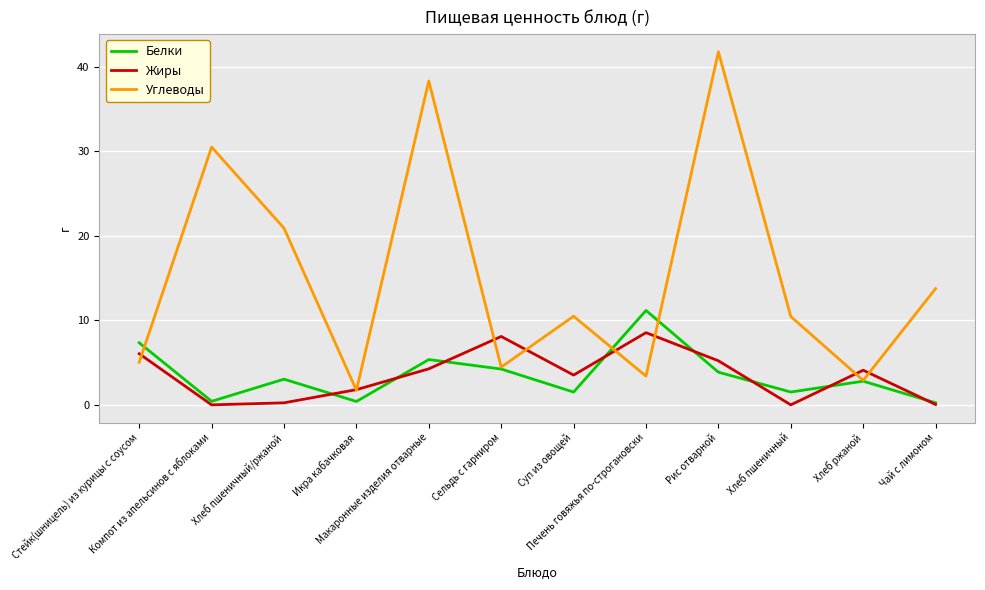

What is the sum of all Белки values?

41.9